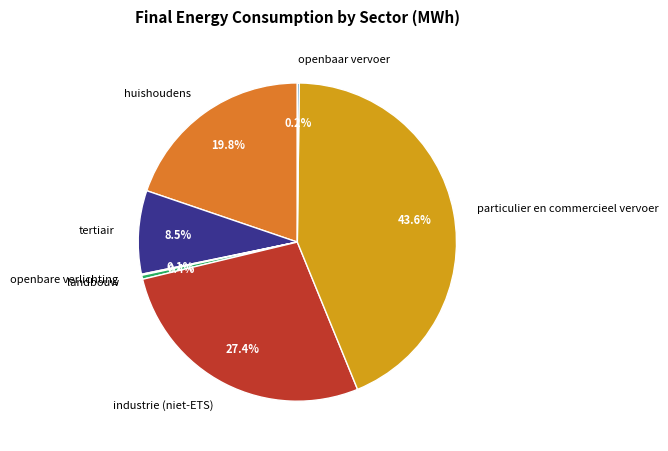

Is the sum of huishoudens and industrie (niet-ETS) greater than half?

No